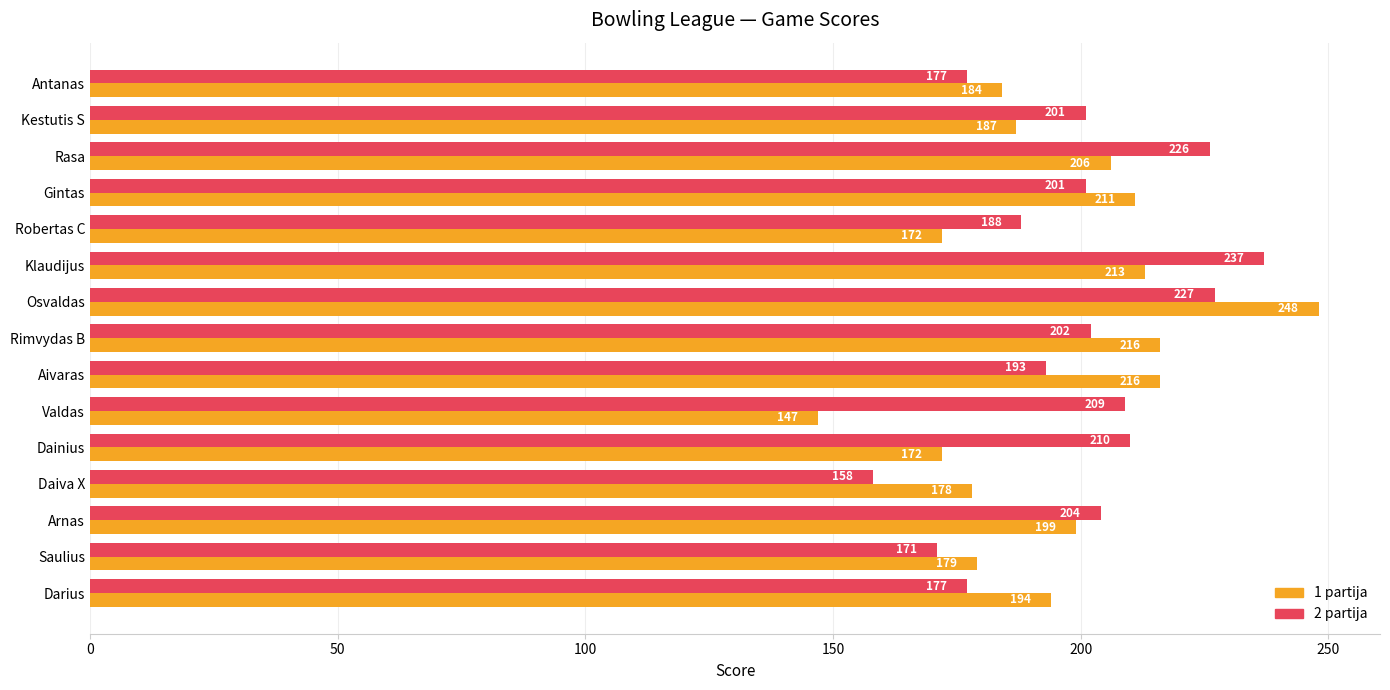

What value does the 2 partija series have at Rimvydas B, to the nearest 10?

200